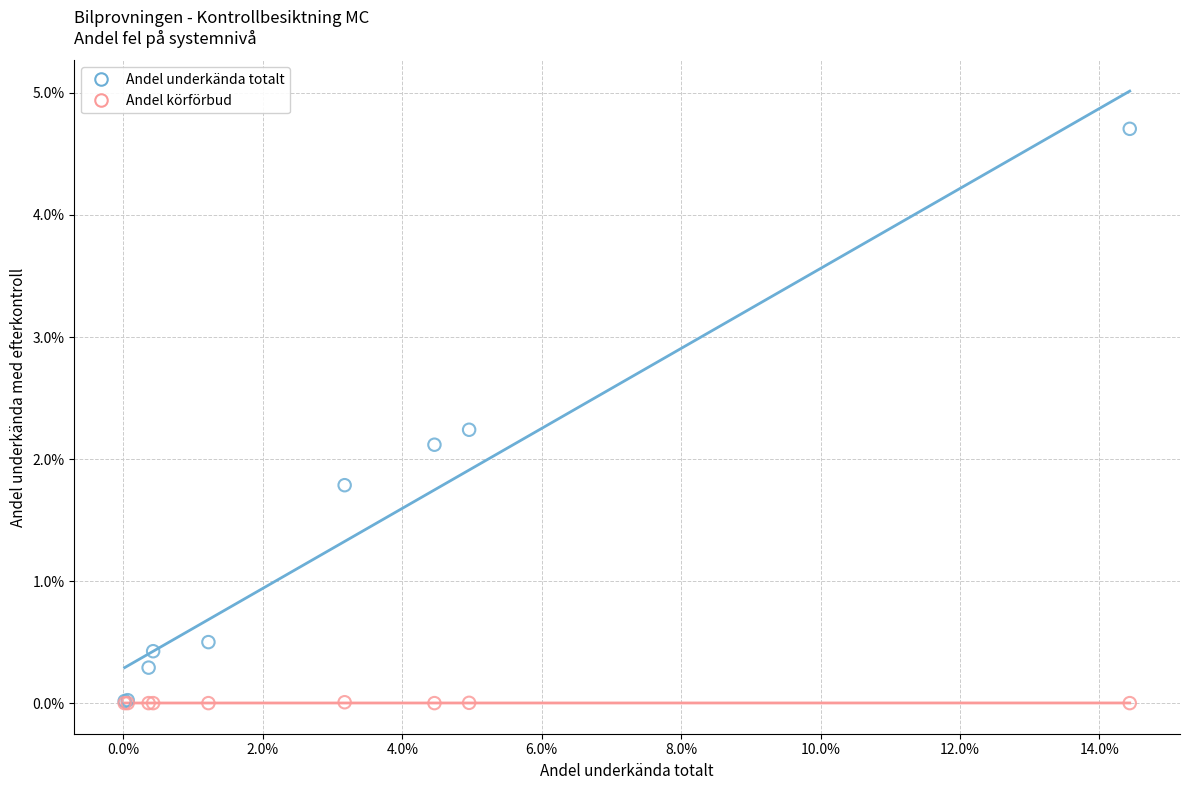

What are all the series names shown in the legend?

Andel underkända totalt, Andel körförbud